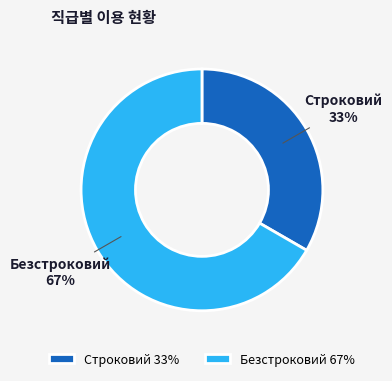

What is the ratio of the value at Безстроковий to the value at Строковий?

2.0